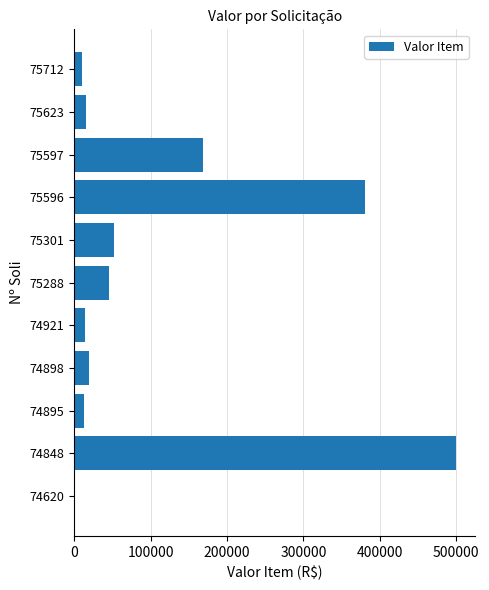

At which label is the value closest to 250116?

75597